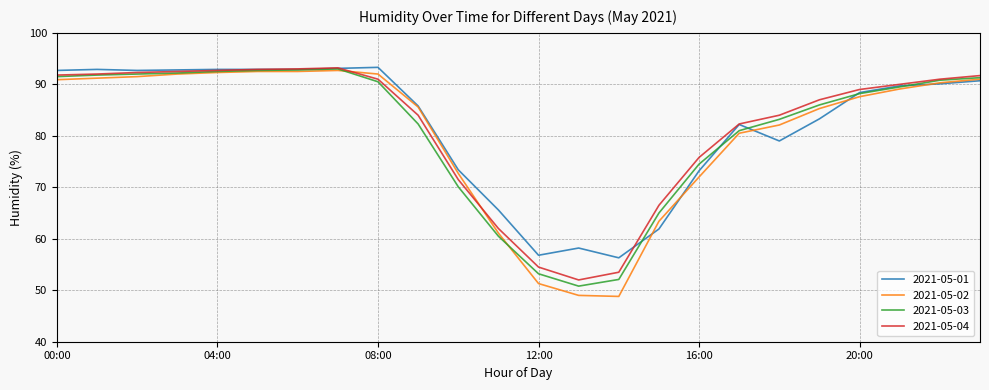

What is the highest value of the 2021-05-01 series?

93.3